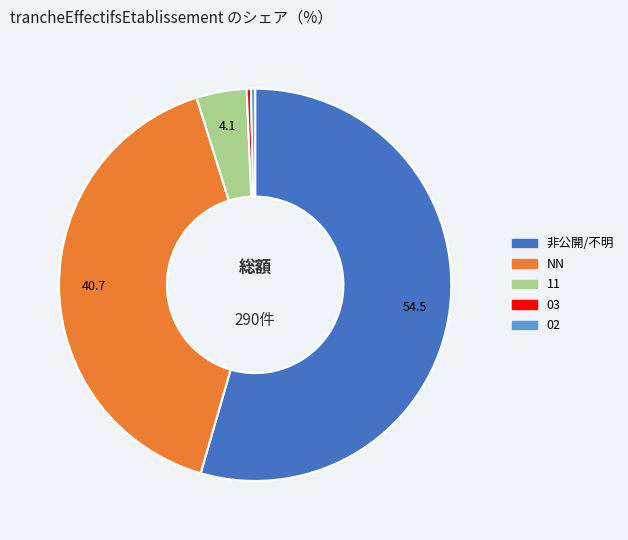

How many segments does this pie chart have?

5